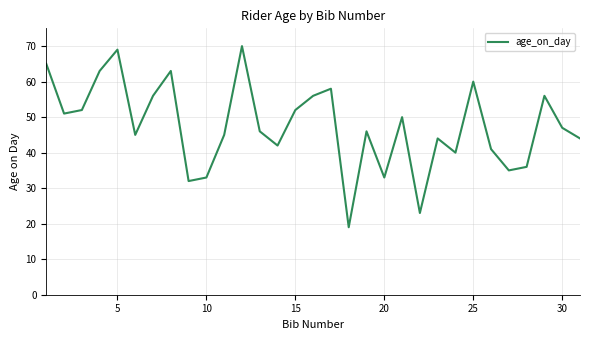

Reading left to right, transcribe all the data shown in this chart.

65	51	52	63	69	45	56	63	32	33	45	70	46	42	52	56	58	19	46	33	50	23	44	40	60	41	35	36	56	47	44